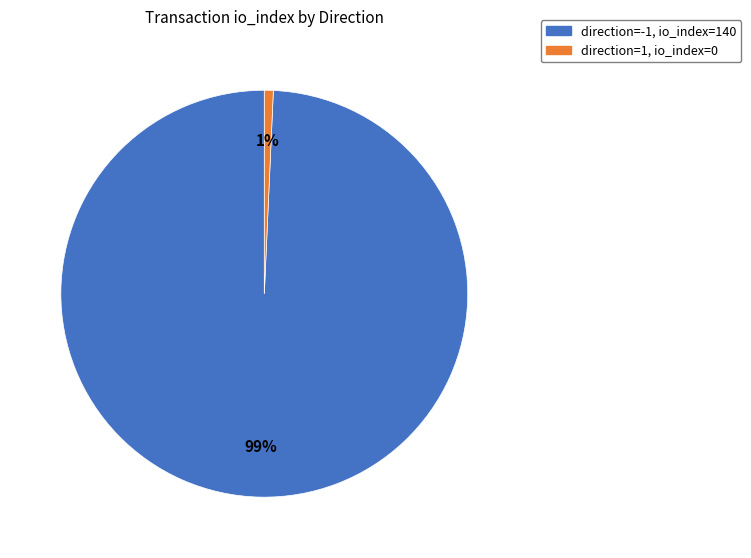

Which slice is the largest?

direction=-1, io_index=140